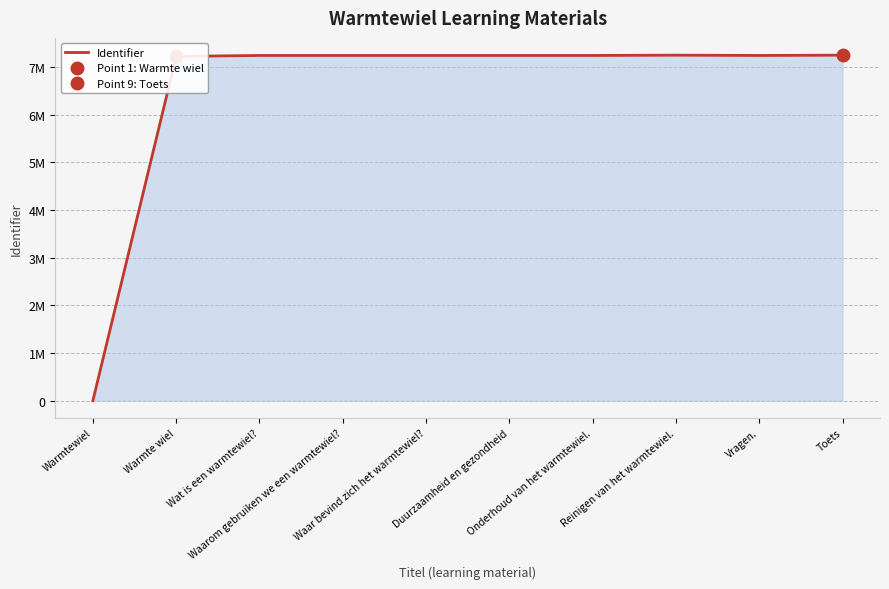

How many interior local peaks (higher than both neighbors) does the data have?

2